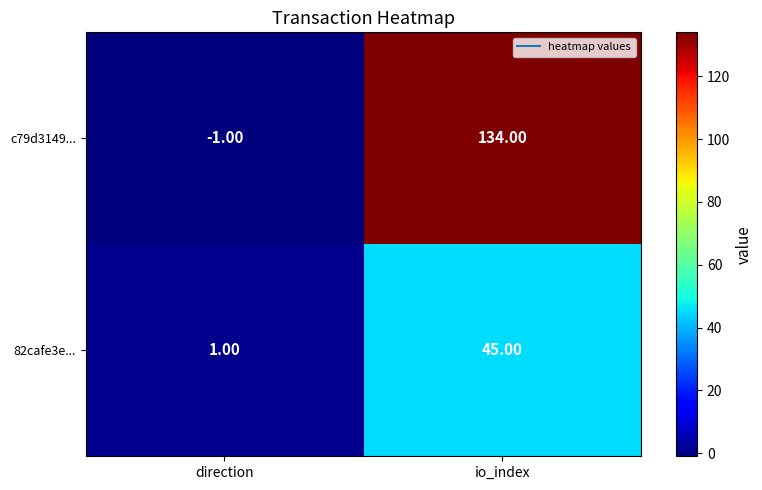

Where is c79d3149... nearest to the value 66?

direction